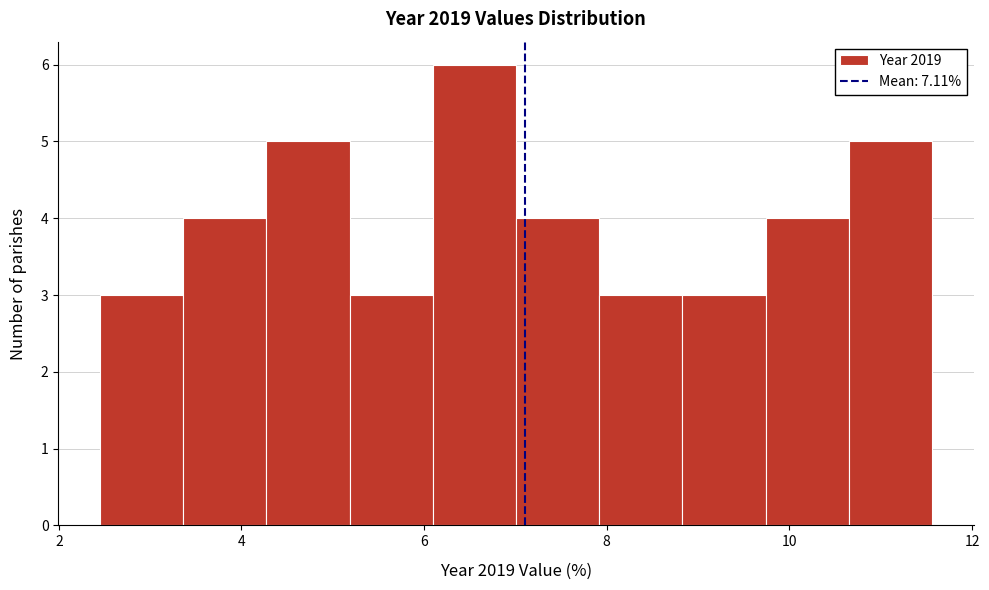

Over which range of the x-axis is the bar tallest?

6.0 to 7.0